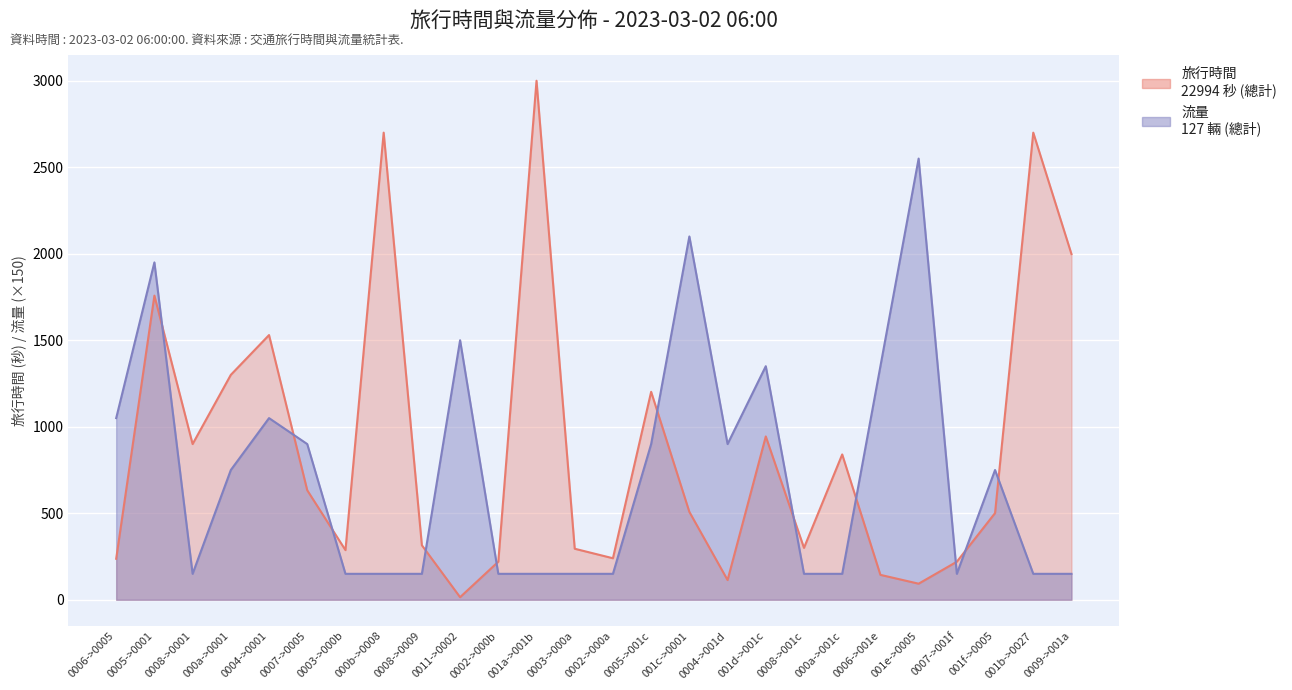

Reading left to right, list all the values displayed in this chart.

旅行時間: 237	1758	900	1300	1530	633	287	2700	315	15	220	3000	295	240	1202	508	114	944	300	840	144	93	220	501	2700	1998
流量: 1050	1950	150	750	1050	900	150	150	150	1500	150	150	150	150	900	2100	900	1350	150	150	1350	2550	150	750	150	150